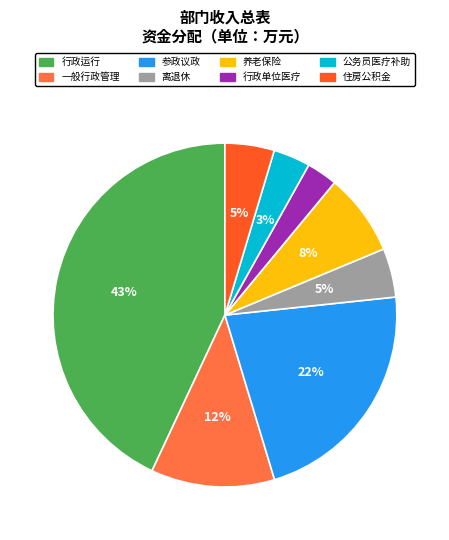

Which has a higher value, 养老保险 or 住房公积金?

养老保险